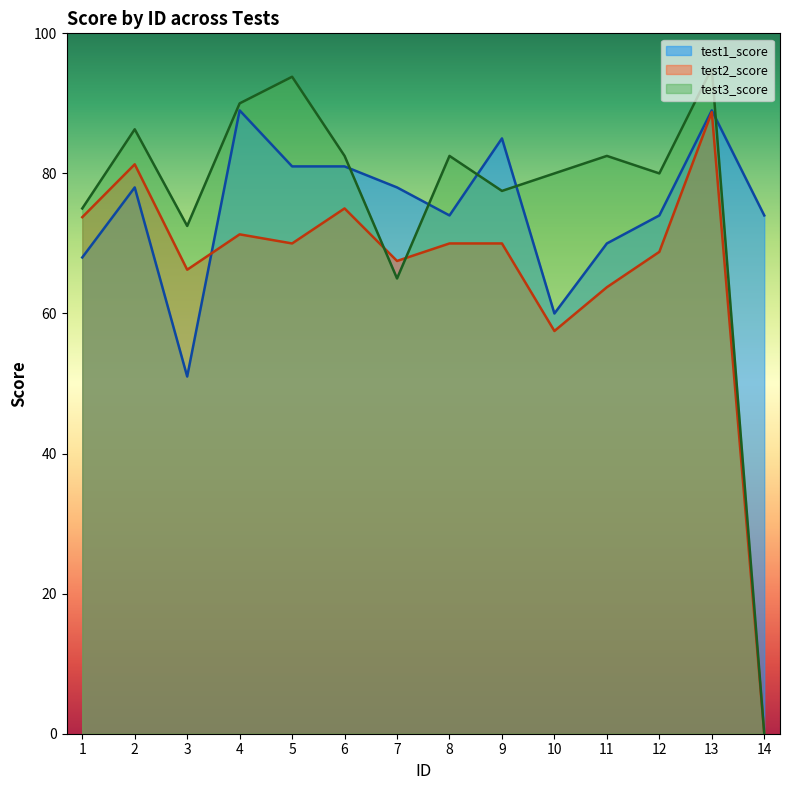

True or false: test2_score has more than 2 points higher than both neighbors.

True